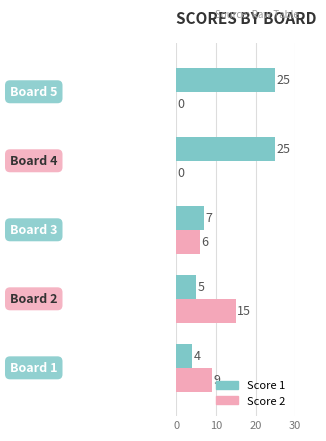

What is the maximum value shown in the chart?

25